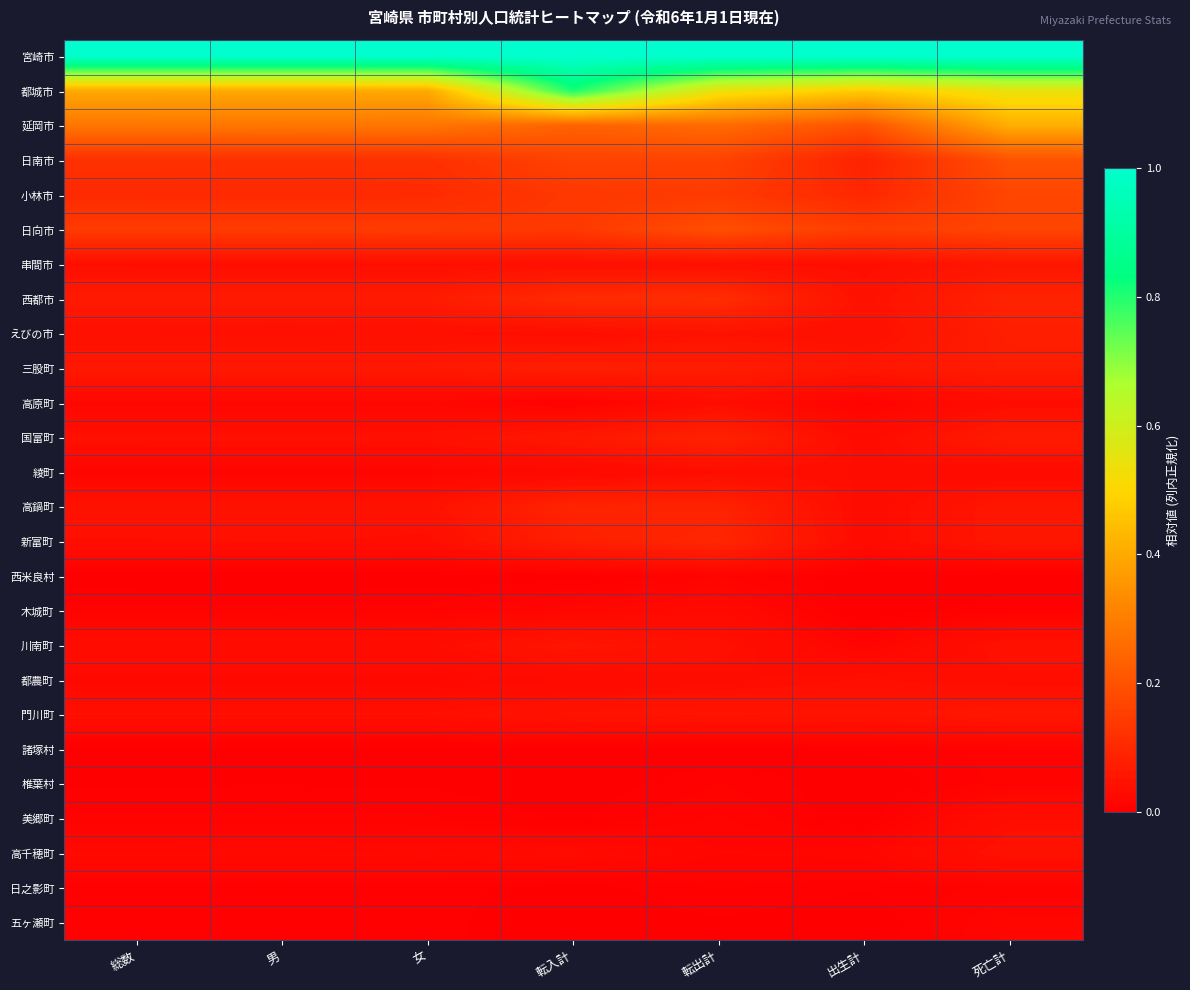

Rank the series by their maximum value, from highest to lowest.

宮崎市, 都城市, 延岡市, 日南市, 日向市, 小林市, 西都市, 新富町, 高鍋町, 国富町, えびの市, 三股町, 串間市, 門川町, 川南町, 高千穂町, 都農町, 美郷町, 綾町, 高原町, 木城町, 五ヶ瀬町, 西米良村, 諸塚村, 椎葉村, 日之影町